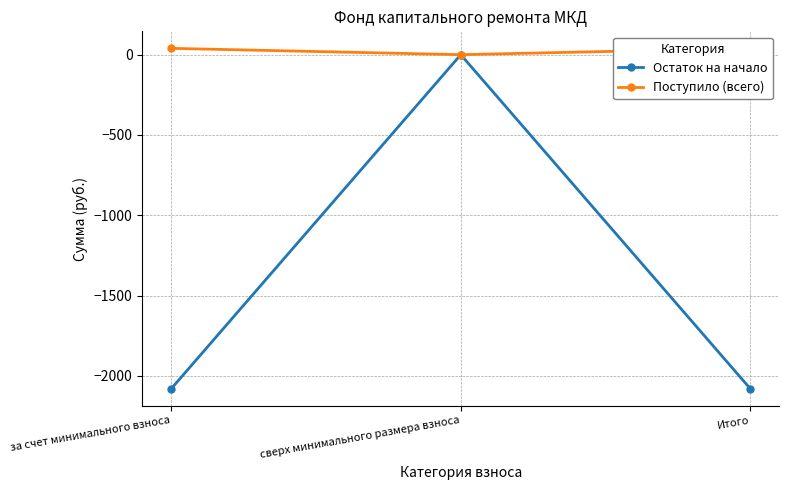

Does the chart display data point markers on the line(s)?

Yes